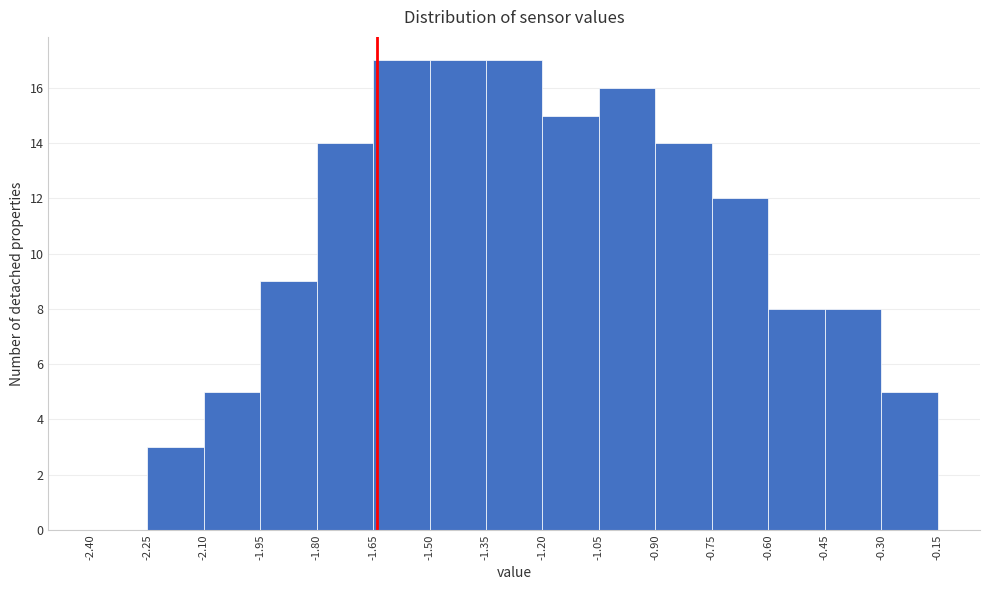

Reading left to right, list every bar in this chart as the range it spans on the x-axis followed by its height. The values are not printed on the chart, so give them approximately, as read against the axis.

-2.40 to -2.25: 0
-2.25 to -2.10: 3
-2.10 to -1.95: 5
-1.95 to -1.80: 9
-1.80 to -1.65: 14
-1.65 to -1.50: 17
-1.50 to -1.35: 17
-1.35 to -1.20: 17
-1.20 to -1.05: 15
-1.05 to -0.90: 16
-0.90 to -0.75: 14
-0.75 to -0.60: 12
-0.60 to -0.45: 8
-0.45 to -0.30: 8
-0.30 to -0.15: 5